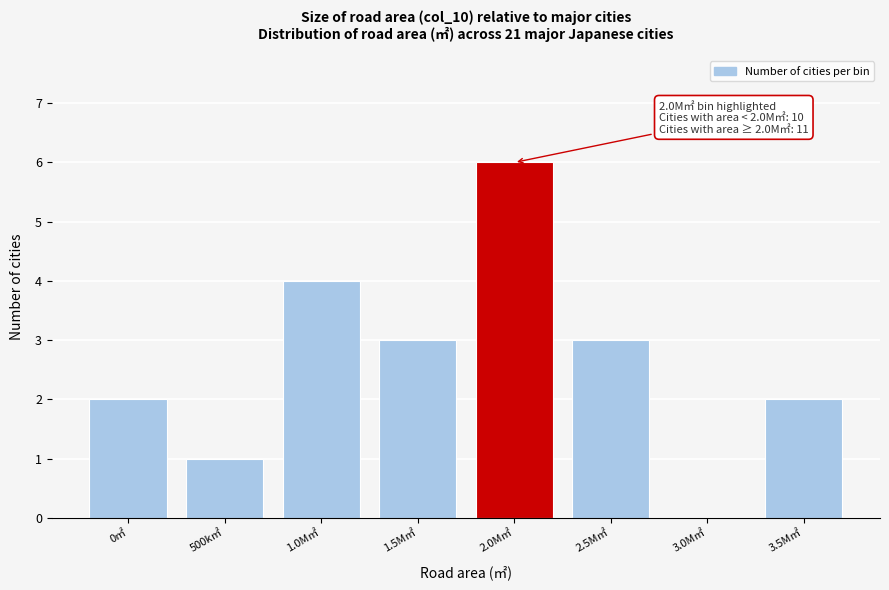

Reading left to right, list all the values displayed in this chart.

0㎡=2	500k㎡=1	1.0M㎡=4	1.5M㎡=3	2.0M㎡=6	2.5M㎡=3	3.0M㎡=0	3.5M㎡=2